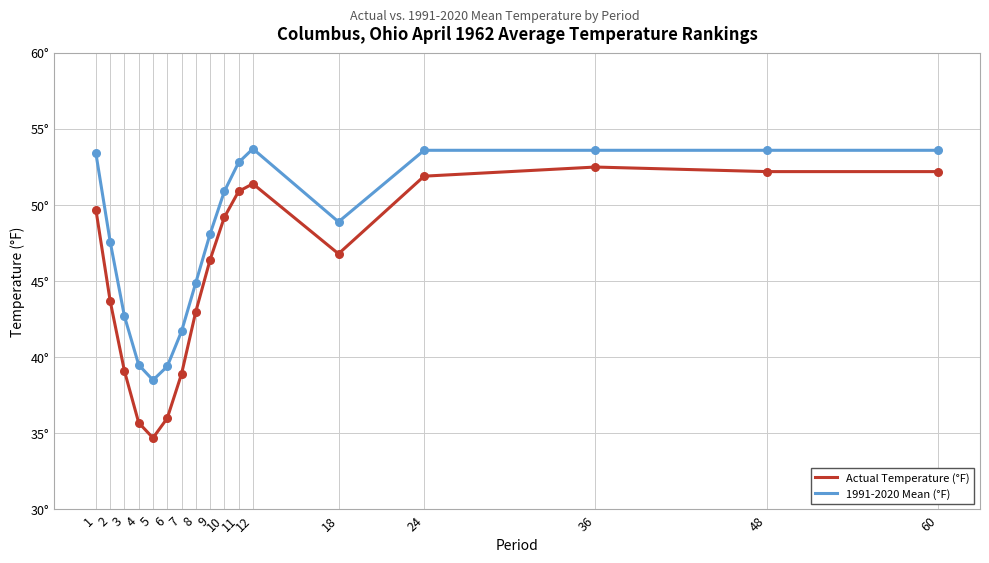

Does the chart have visible grid lines?

Yes